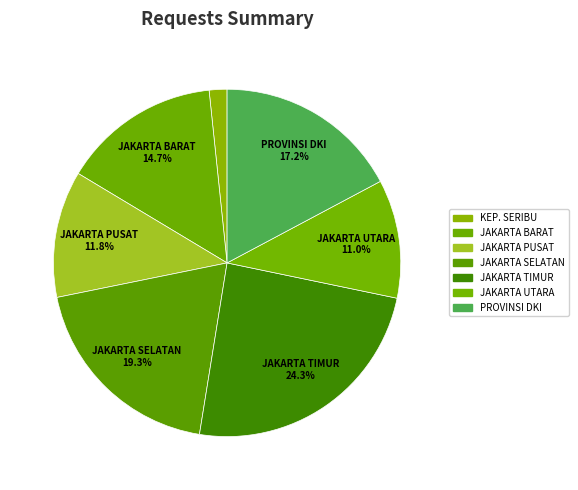

How many slices are in this pie chart?

7